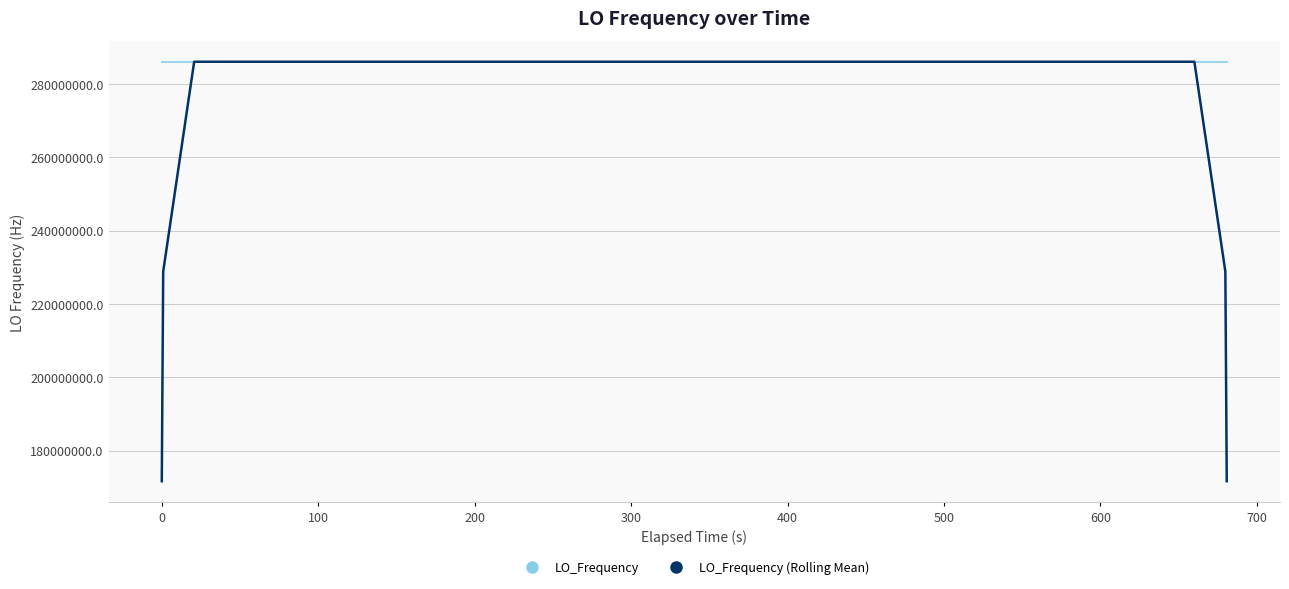

What are all the series names shown in the legend?

LO_Frequency, LO_Frequency (Rolling Mean)